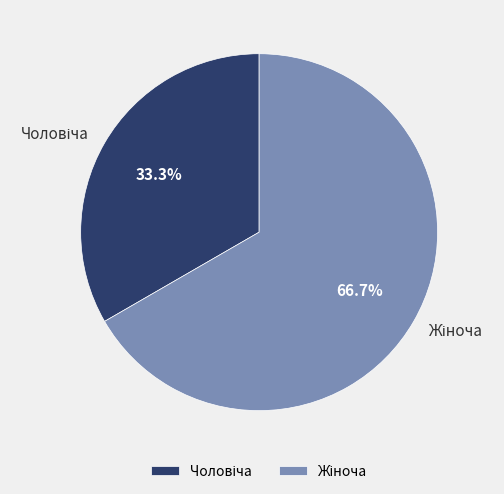

Approximately how many times larger is the value at Чоловіча compared to Жіноча?

0.5